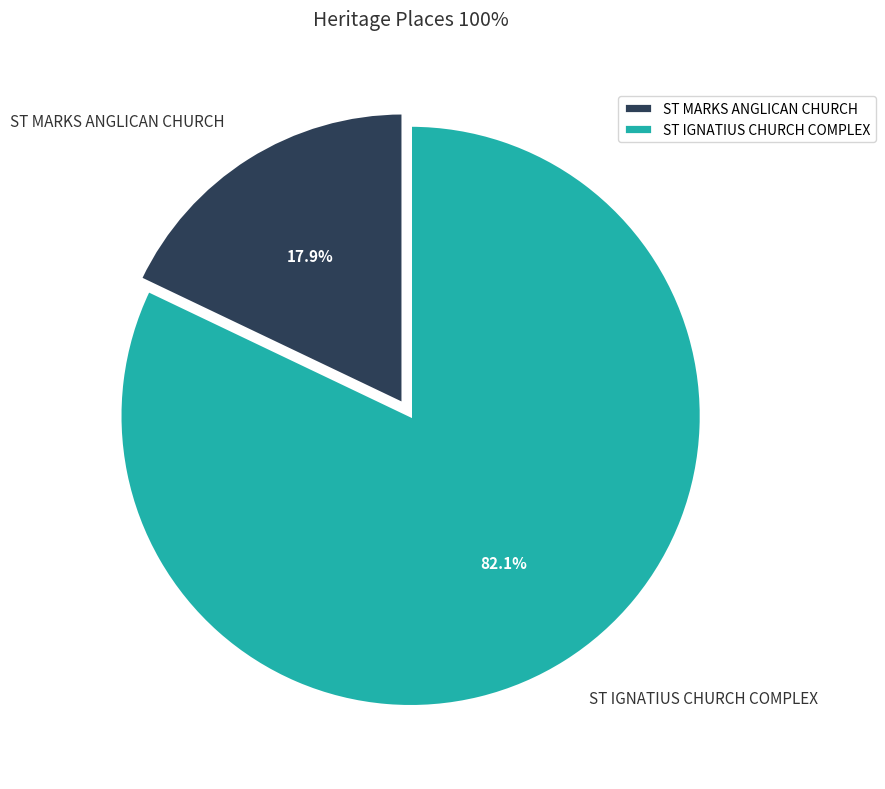

Approximately how many times larger is the value at ST IGNATIUS CHURCH COMPLEX compared to ST MARKS ANGLICAN CHURCH?

4.6